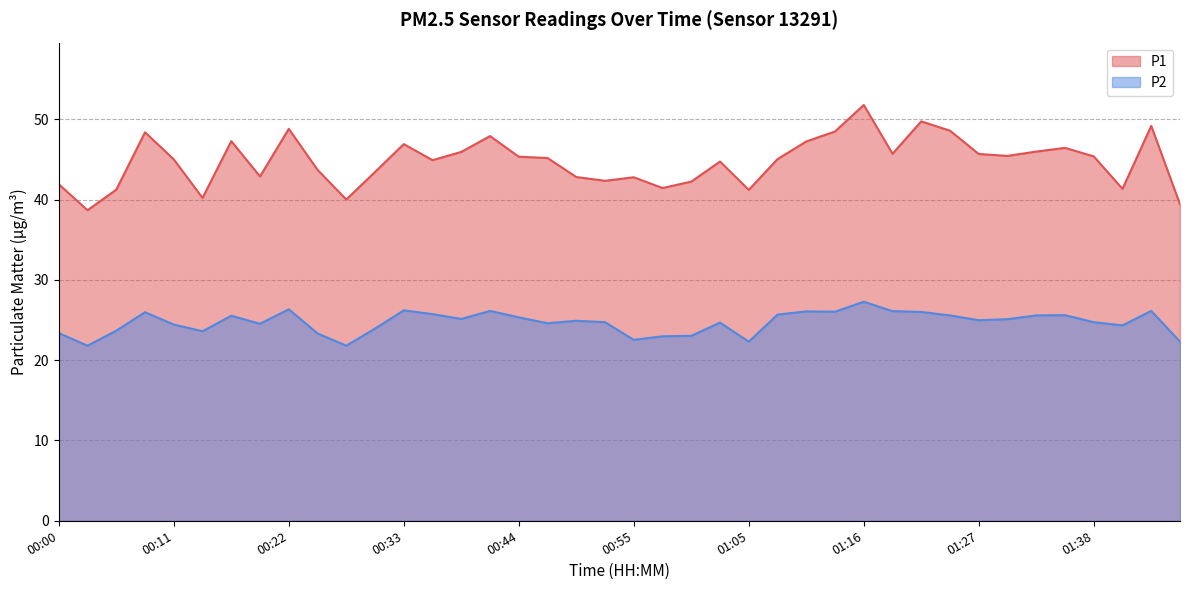

The P1 series shows 13.5 at 00:27. True or false?

False